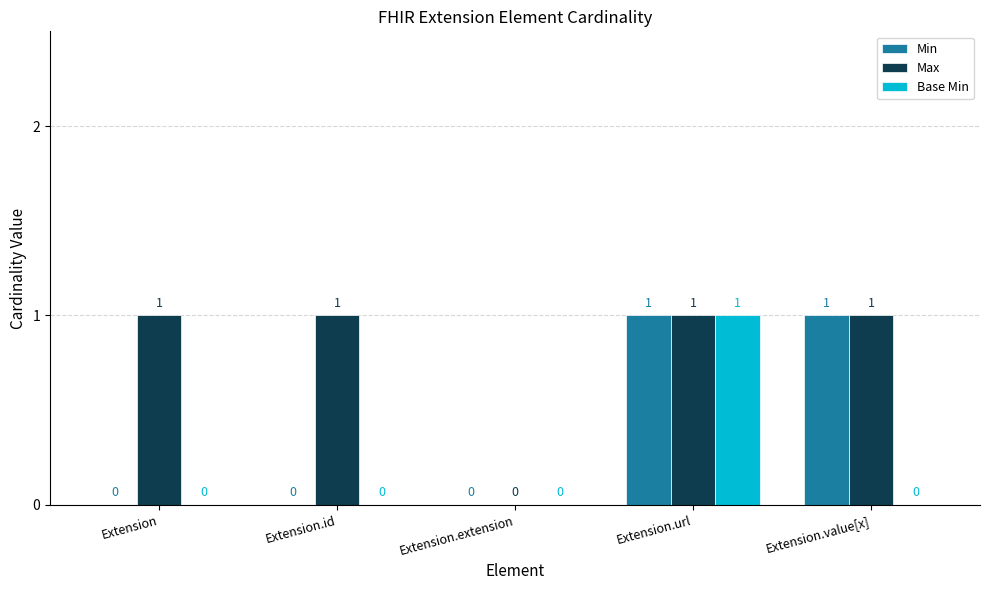

Is it true that Min equals 1 at Extension.extension?

False